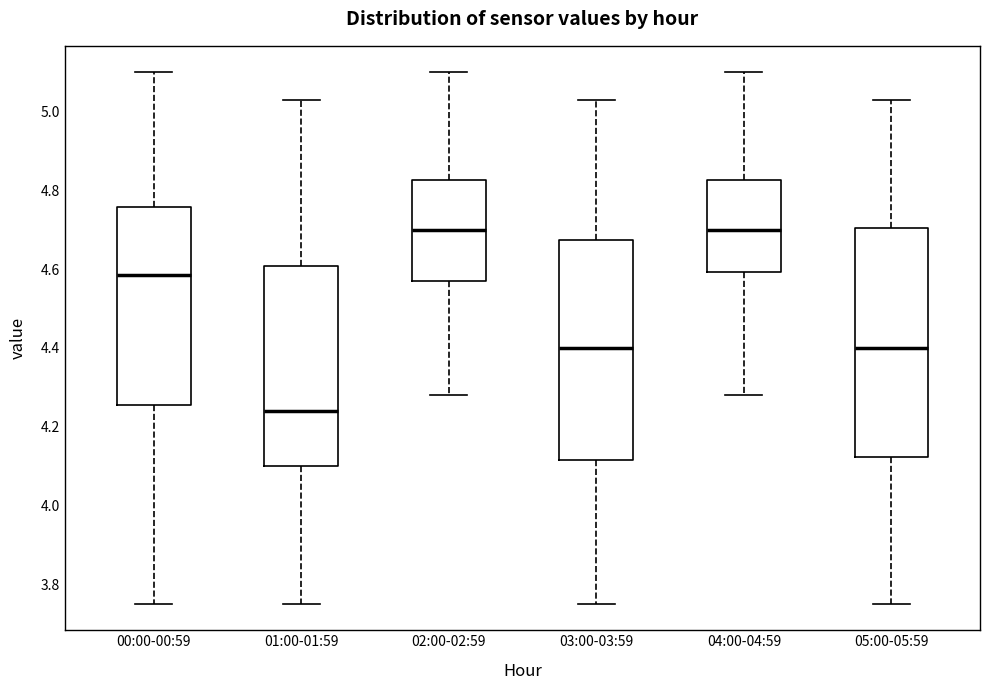

Which box's median line is the lowest?

01:00-01:59